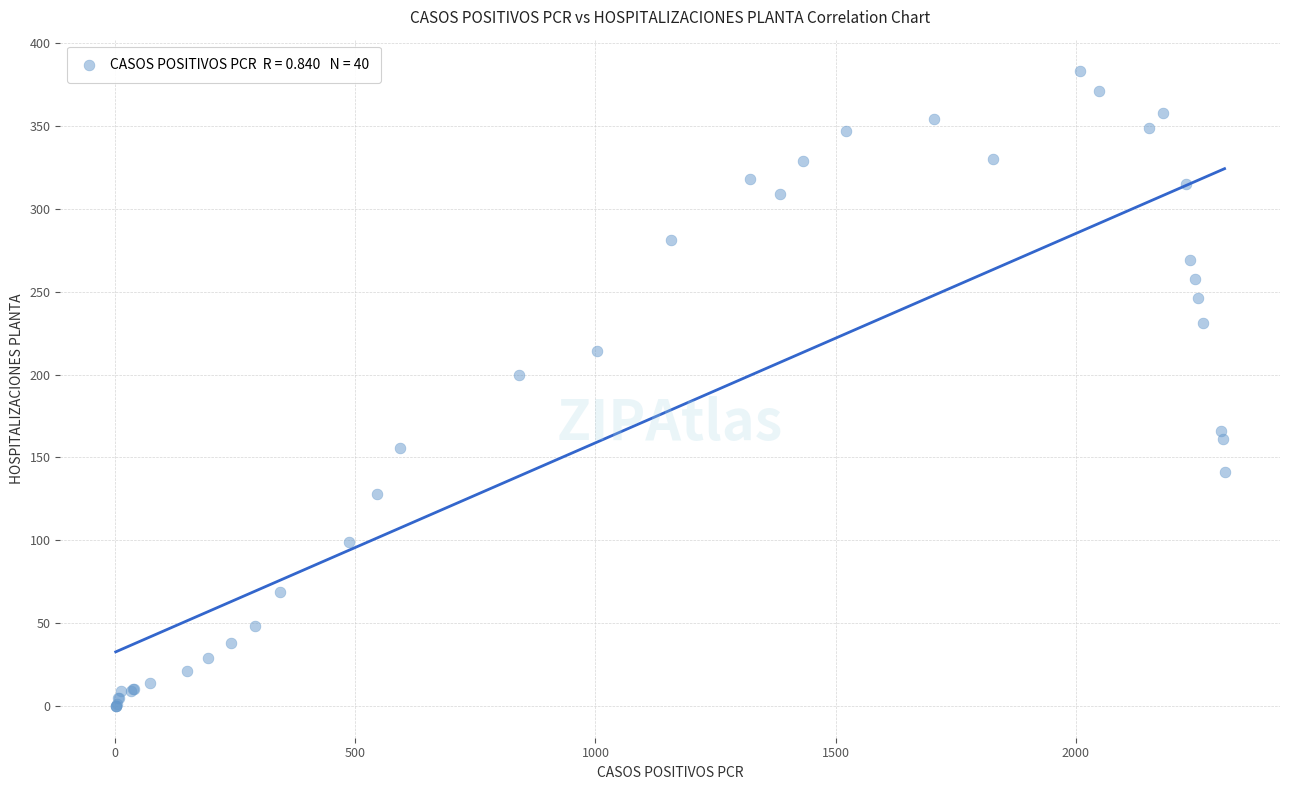

What Y value in the scatter plot is closest to 191?

200